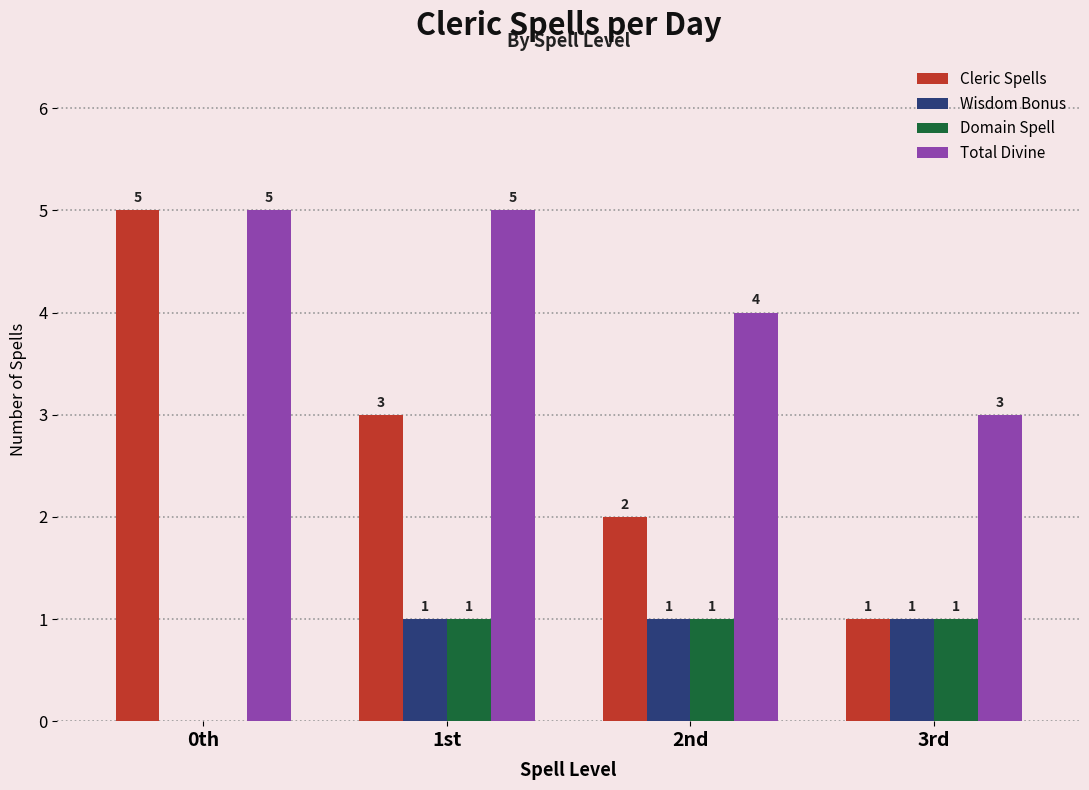

What are all the series names shown in the legend?

Cleric Spells, Wisdom Bonus, Domain Spell, Total Divine